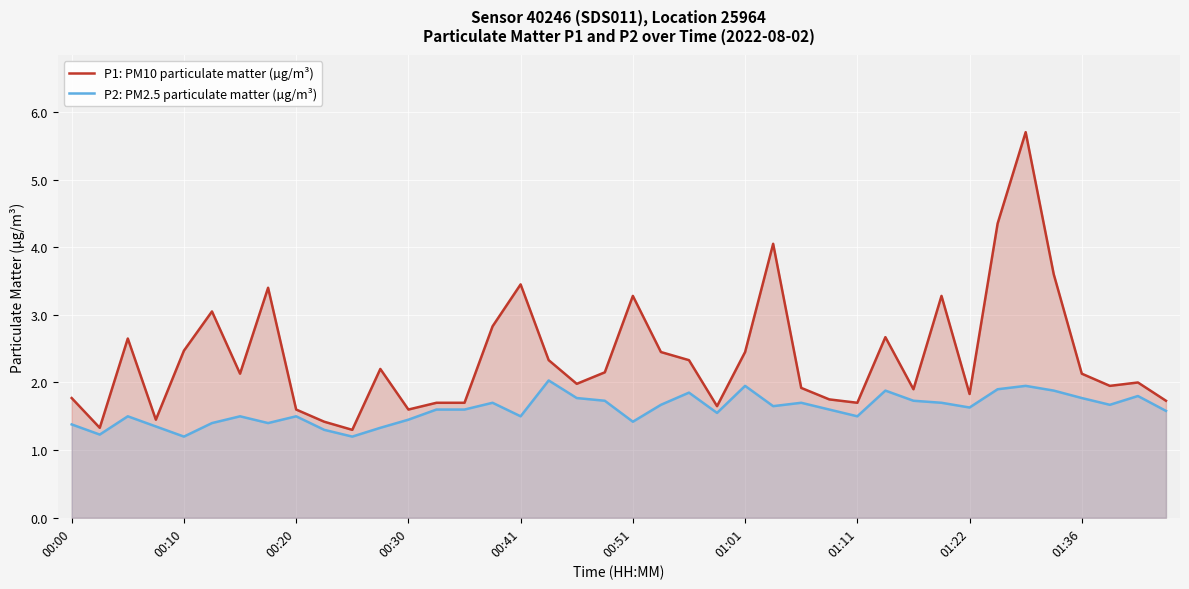

True or false: P2: PM2.5 particulate matter (µg/m³) has more than 0 points higher than both neighbors.

True